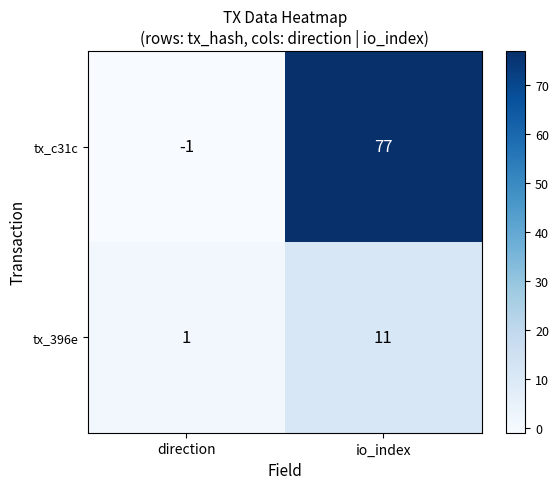

How many tx_396e values are between 1 and 11?

2